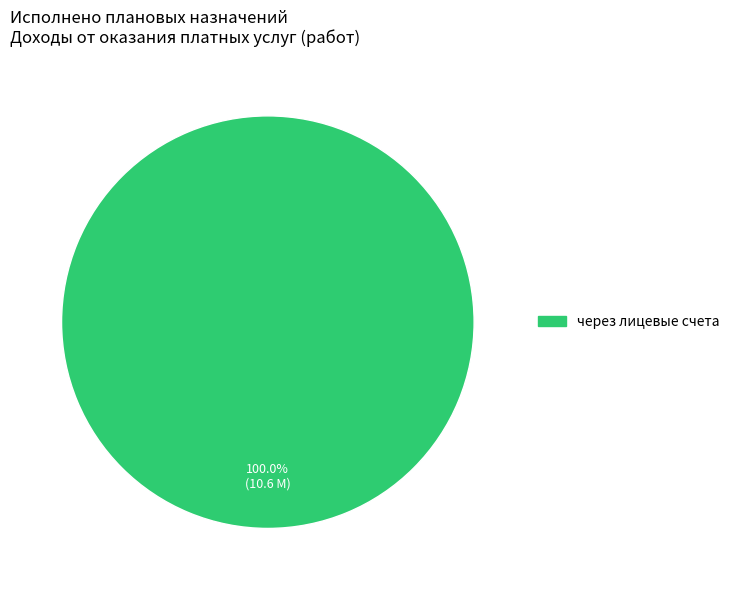

Is there a majority slice in this chart?

Yes